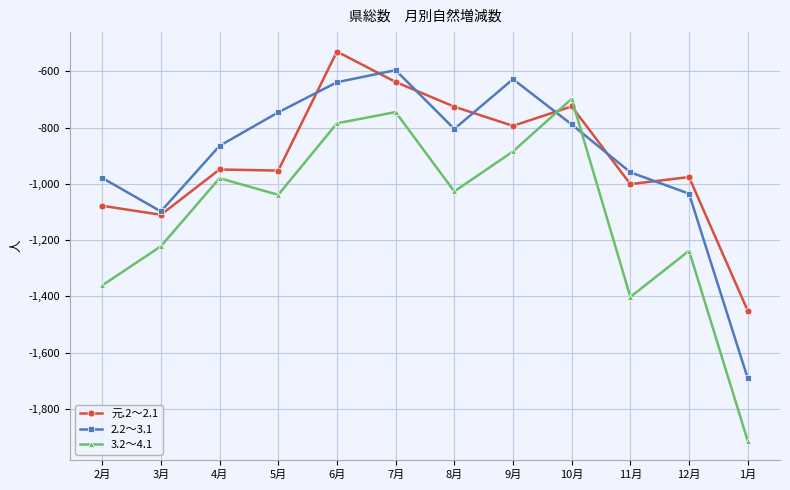

Read the 元.2～2.1 value at 4月.

-949